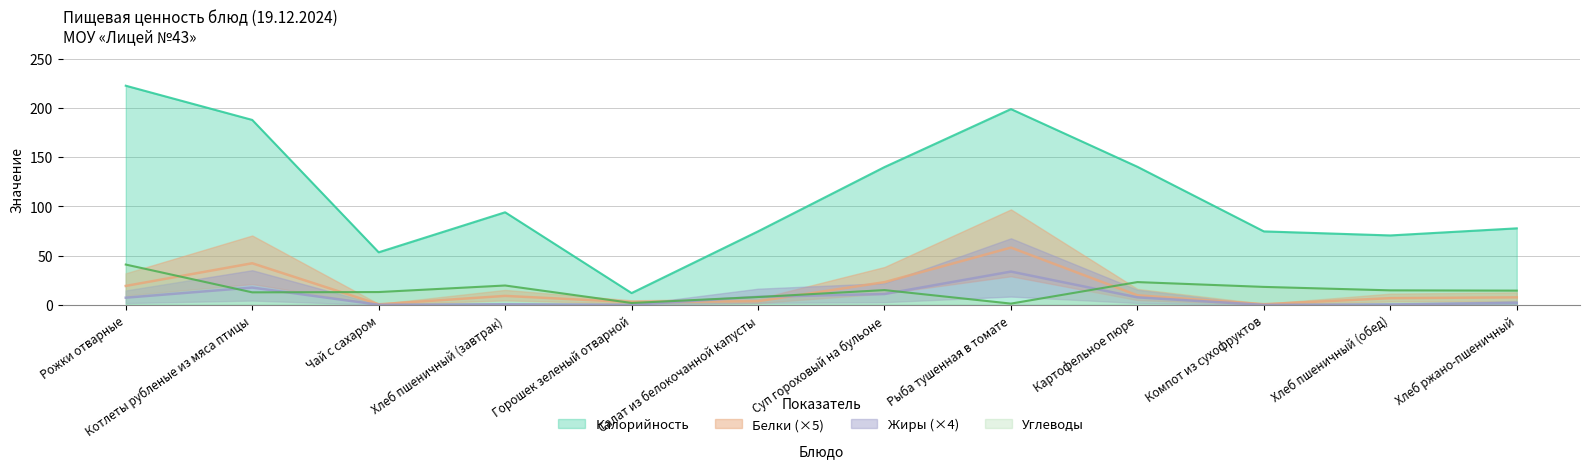

The value of Калорийность at Салат из белокочанной капусты is 47.6. True or false?

False